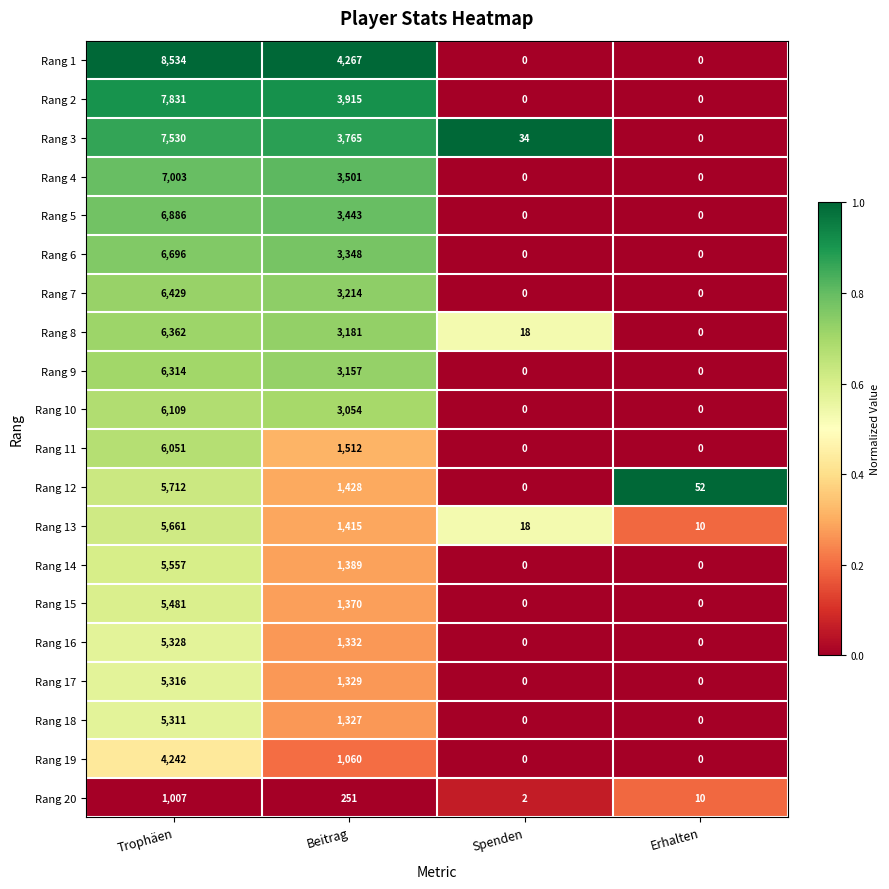

What is the difference between the second highest and minimum values in the Rang 12 series?

1428